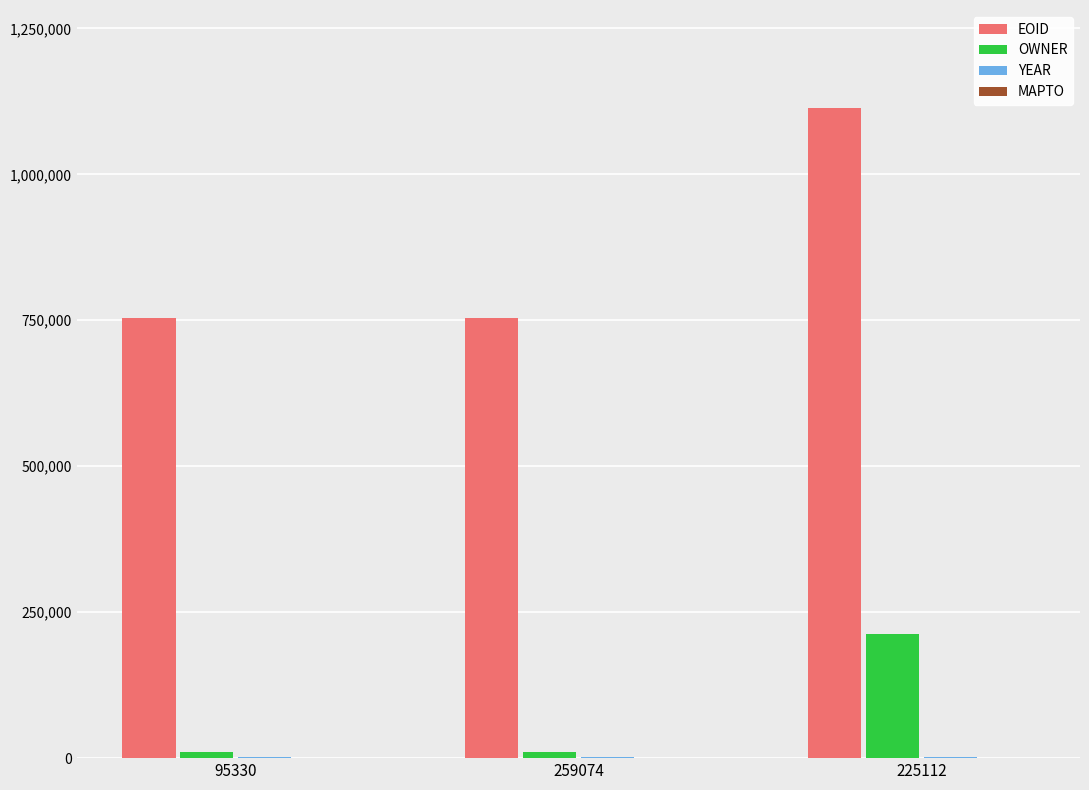

What is the maximum value shown in the chart?

1114292